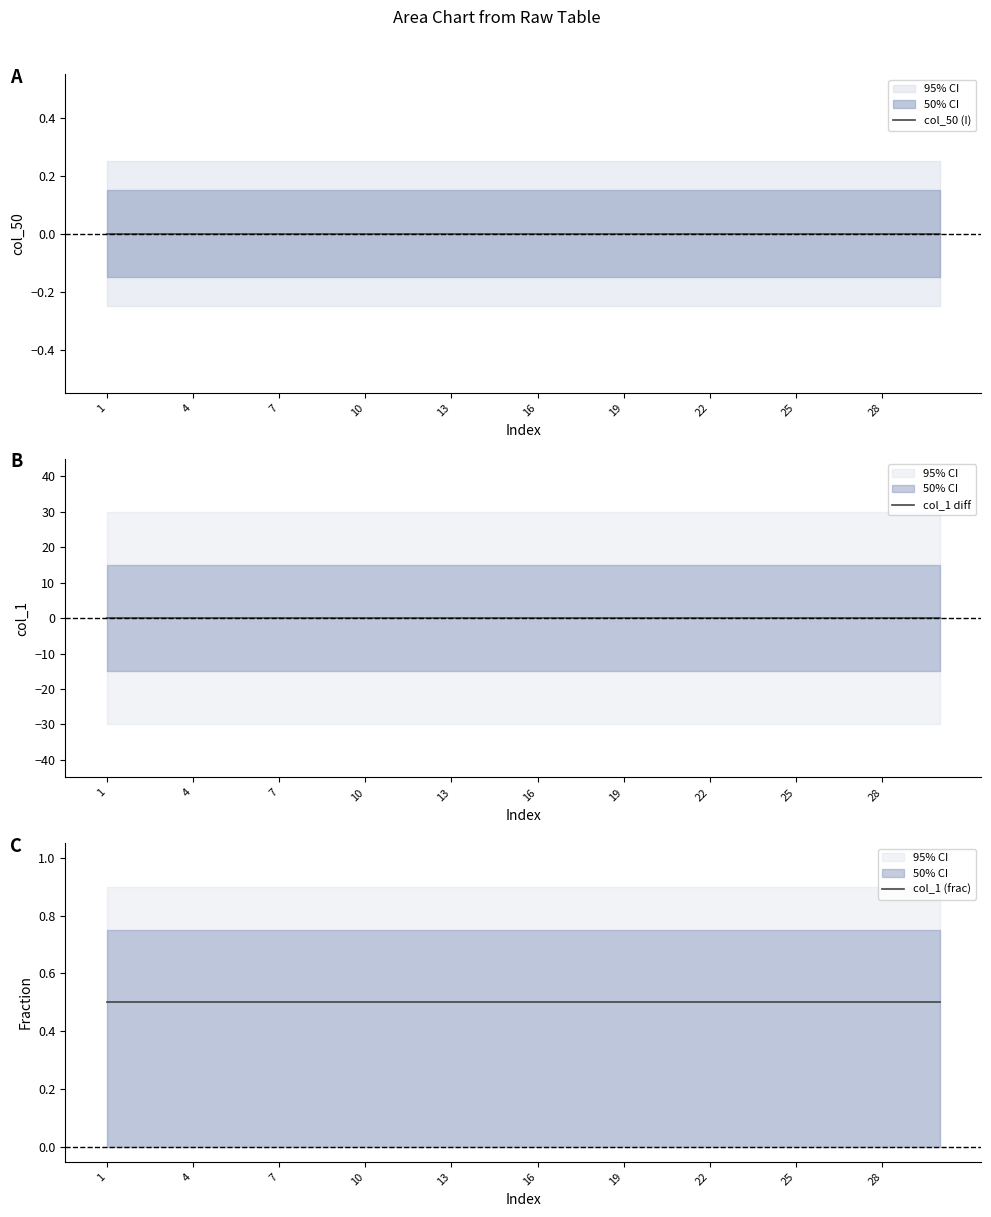

What is the sum of the col_1 (frac) values at 1 and 23?

1.0